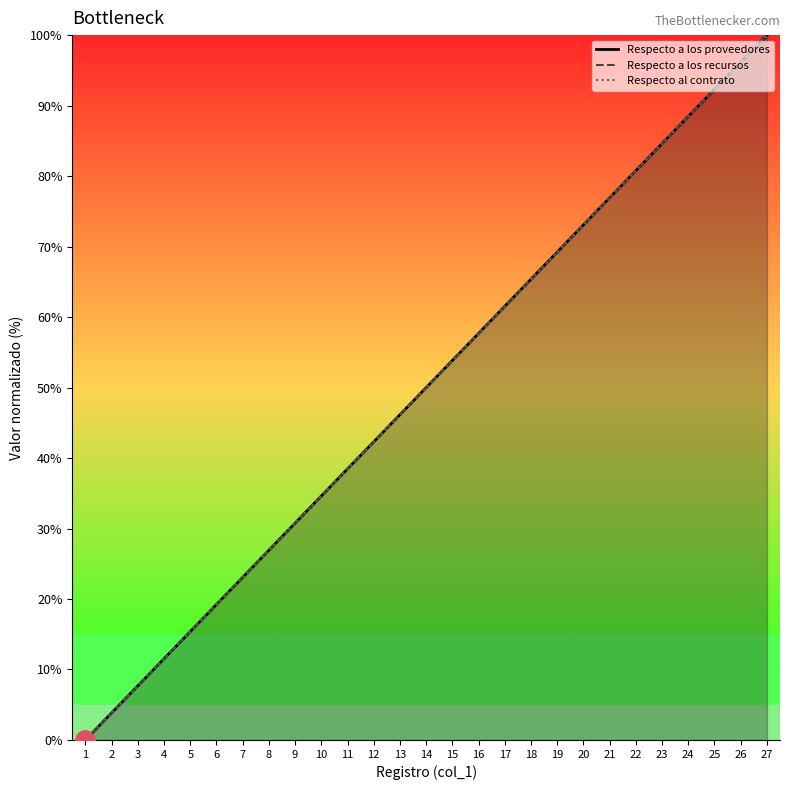

What is the sum of the Respecto al contrato values at 16 and 20?

130.8